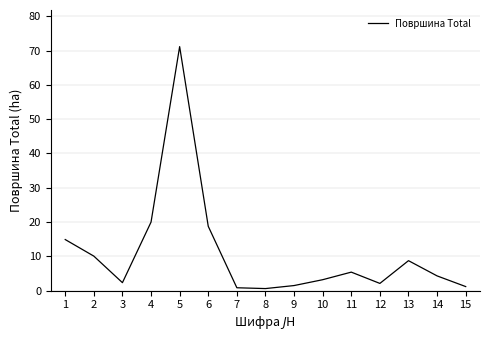

Is it true that the value at 4 is 8.1?

False